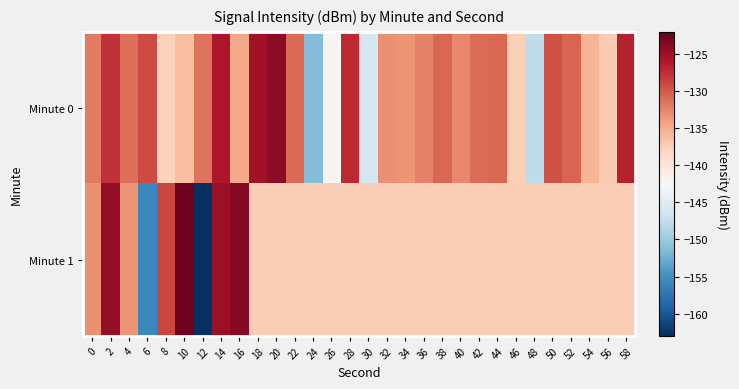

List the series in order of their peak value, lowest first.

Minute 0, Minute 1